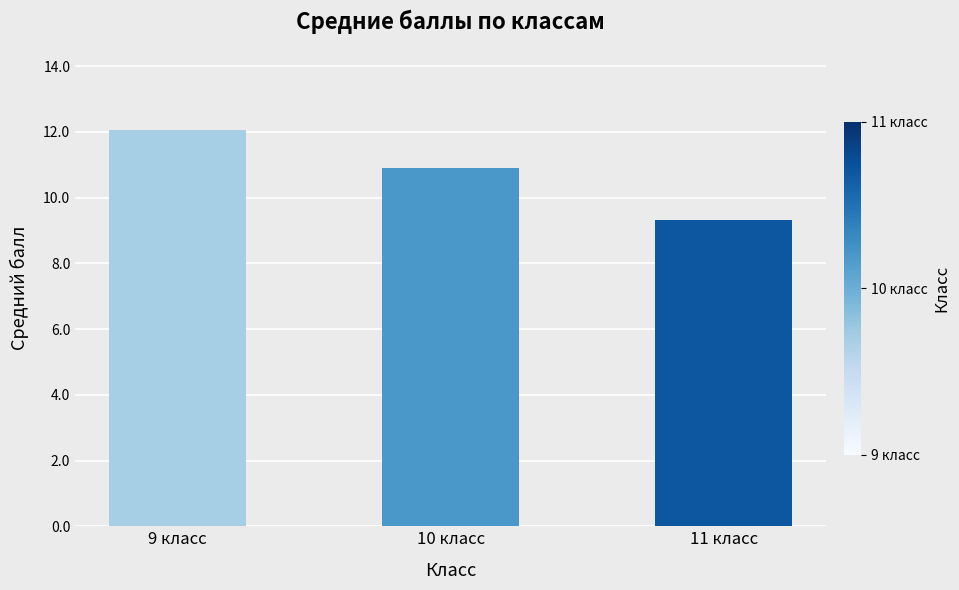

How many bars are there in total?

3